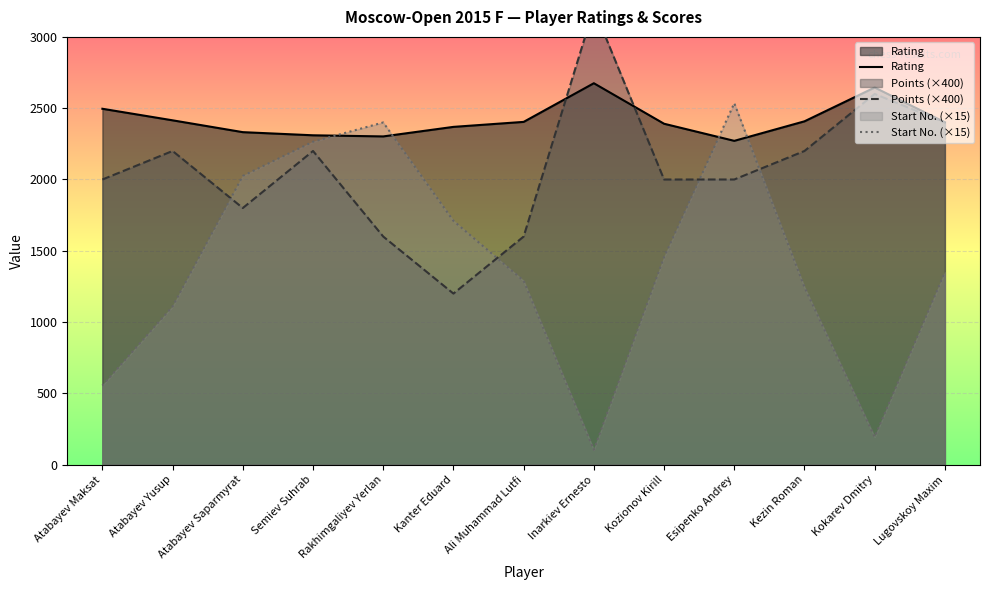

Which series has the largest total across all categories?

Rating